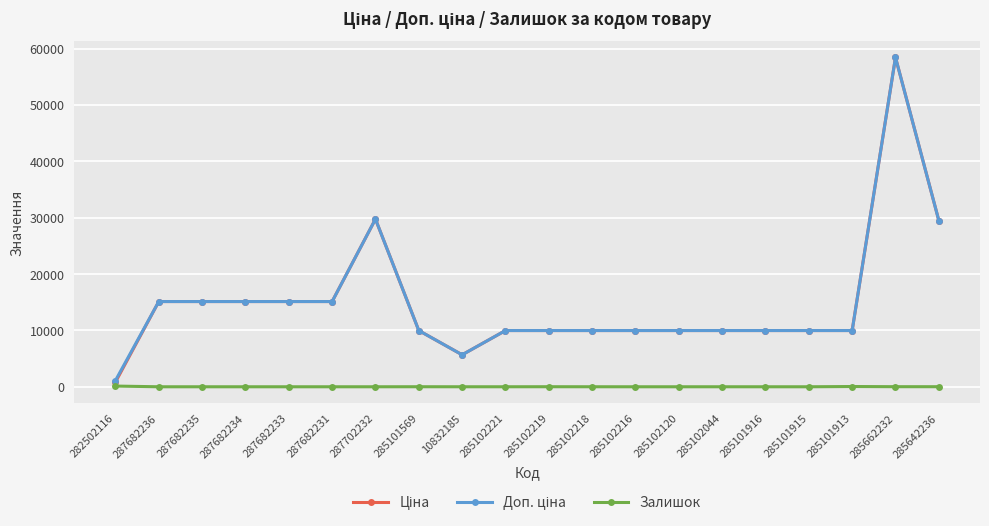

True or false: Залишок has more than 0 points higher than both neighbors.

True